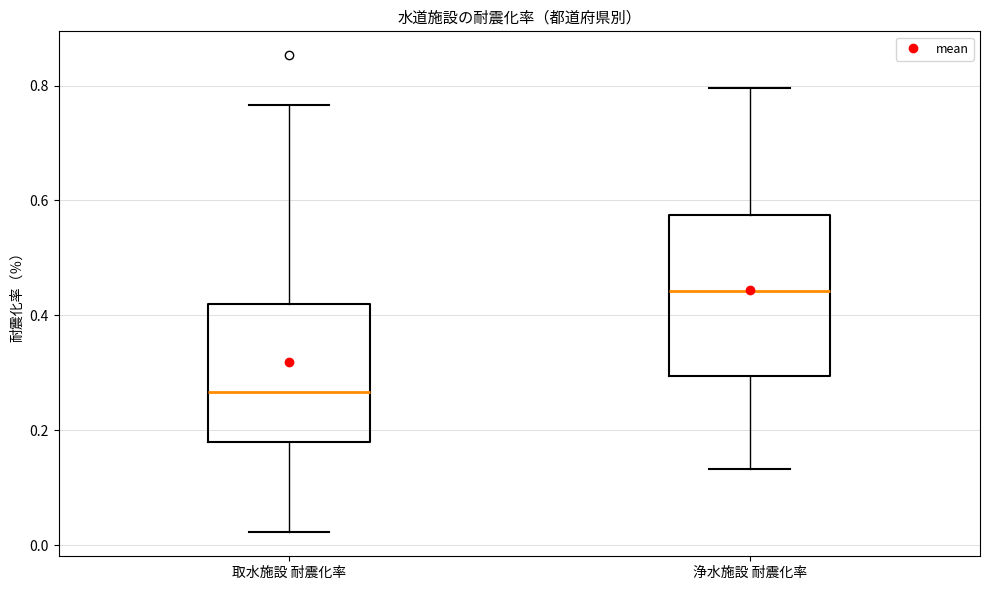

Which box's median line is the highest?

浄水施設 耐震化率